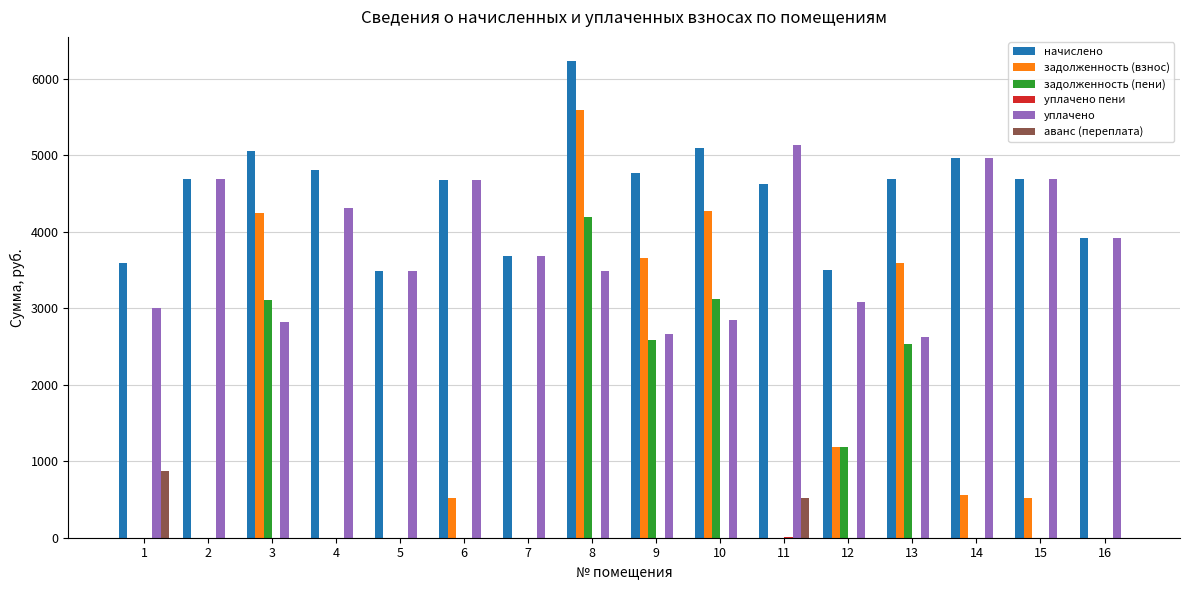

Which category has the highest value across all series?

8